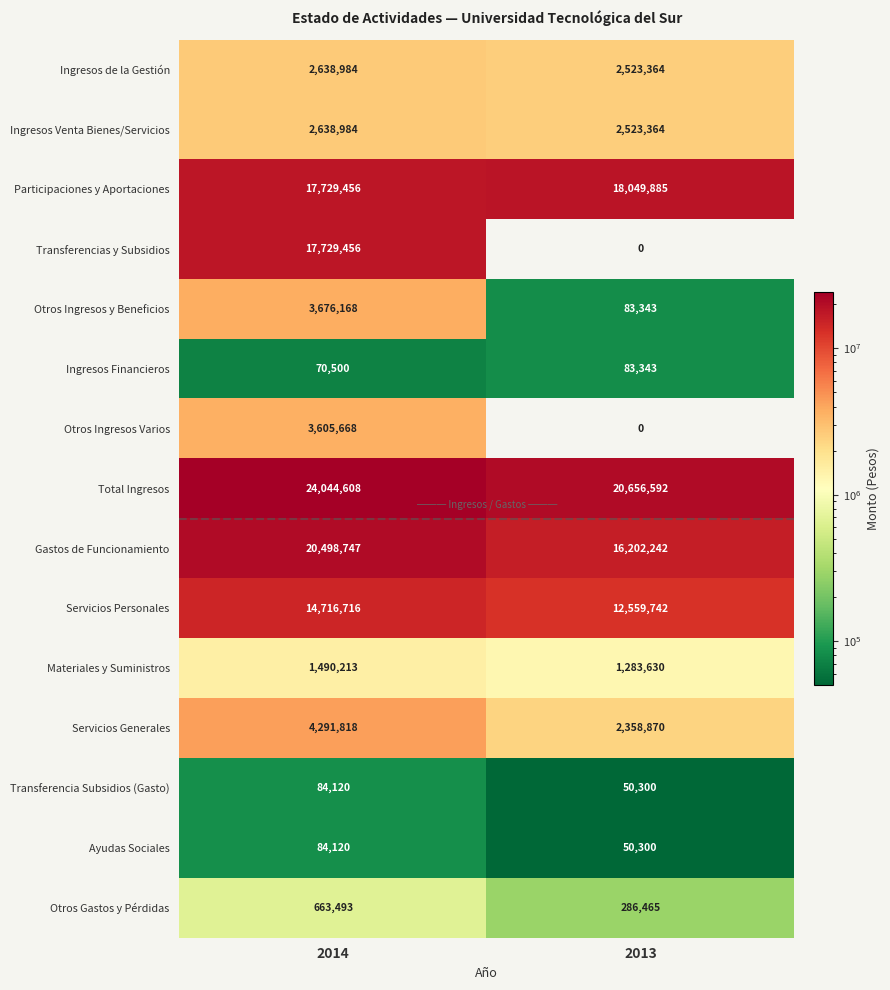

At which category is the sum across all series the highest?

2014